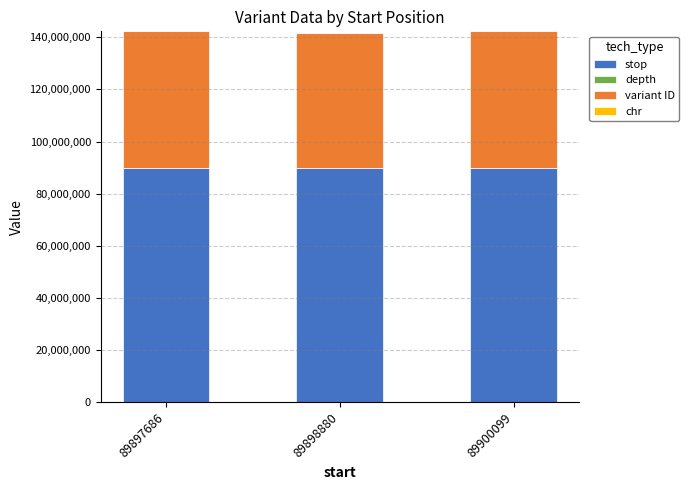

What is the maximum value for stop?

89900100